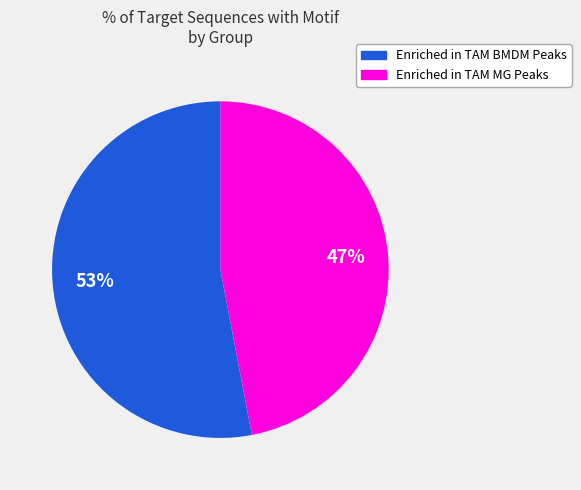

What is the smallest slice in the pie chart?

Enriched in TAM MG Peaks